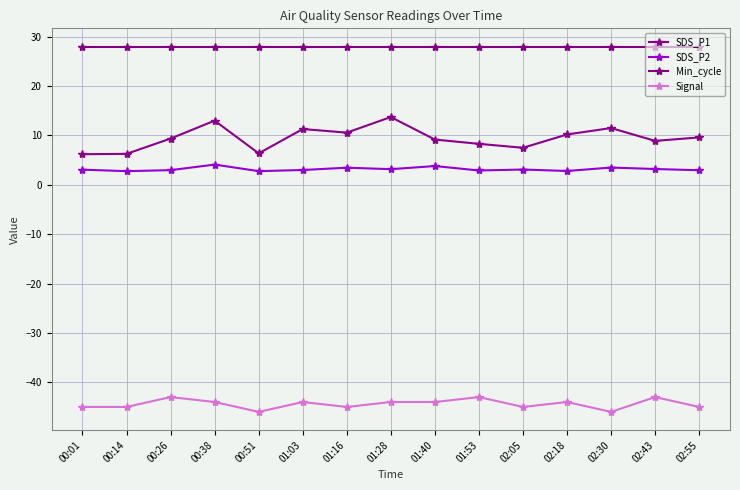

Rank the series at 02:43 from lowest to highest value.

Signal, SDS_P2, SDS_P1, Min_cycle